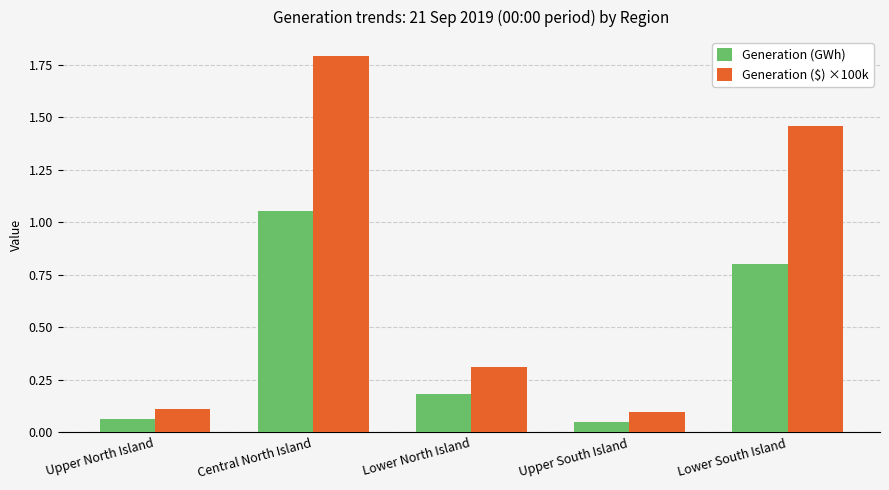

Is it true that Generation (GWh) equals 0.8 at Lower South Island?

True